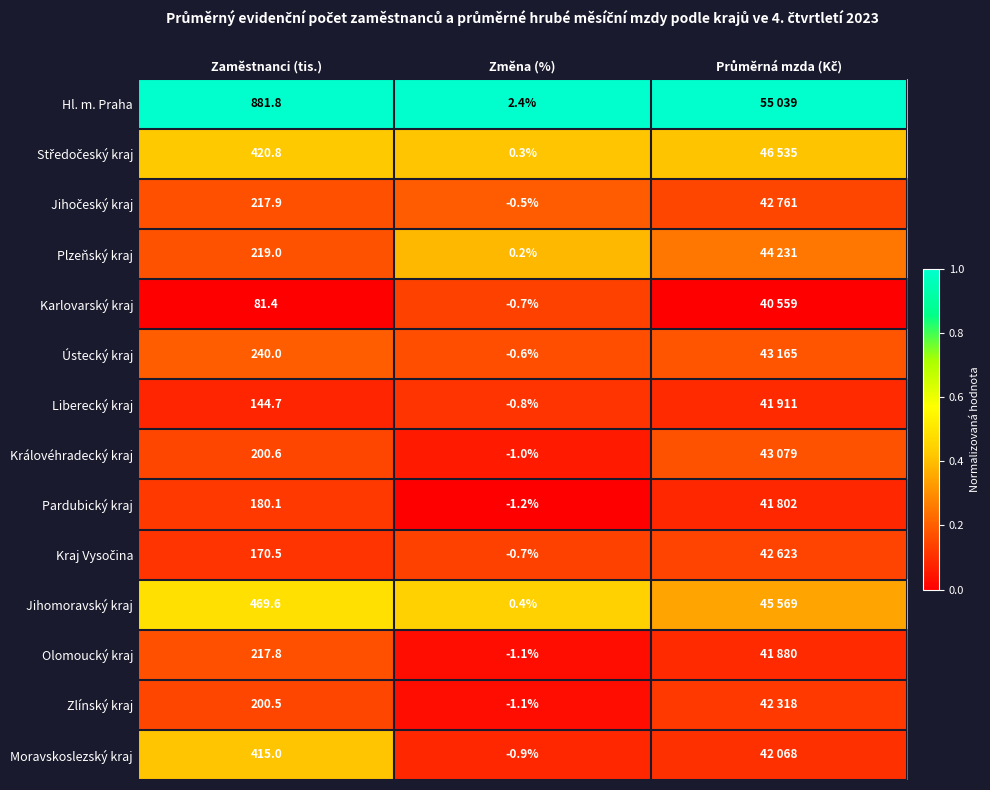

Which series changed the most between Zaměstnanci (tis.) and Změna (%)?

Hl. m. Praha